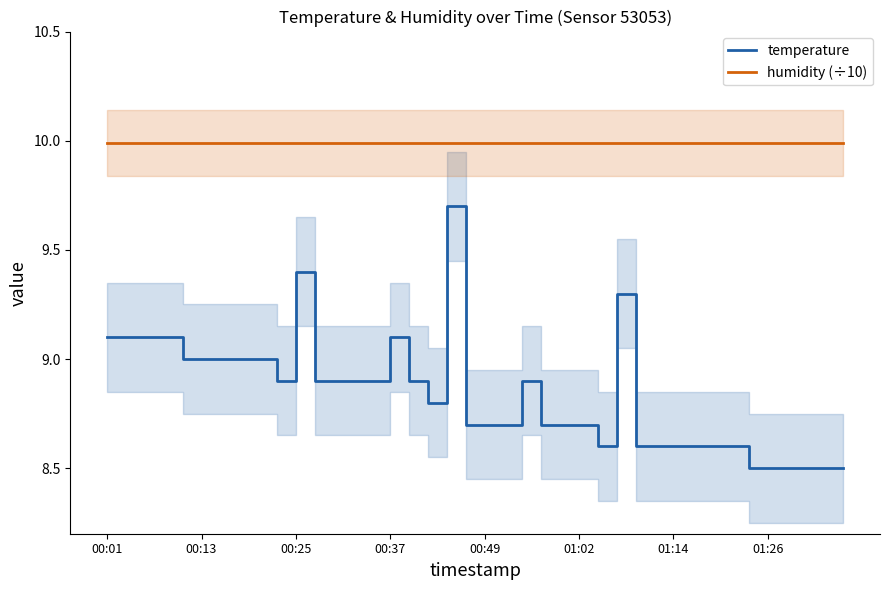

What is the sum of all temperature values?

353.4